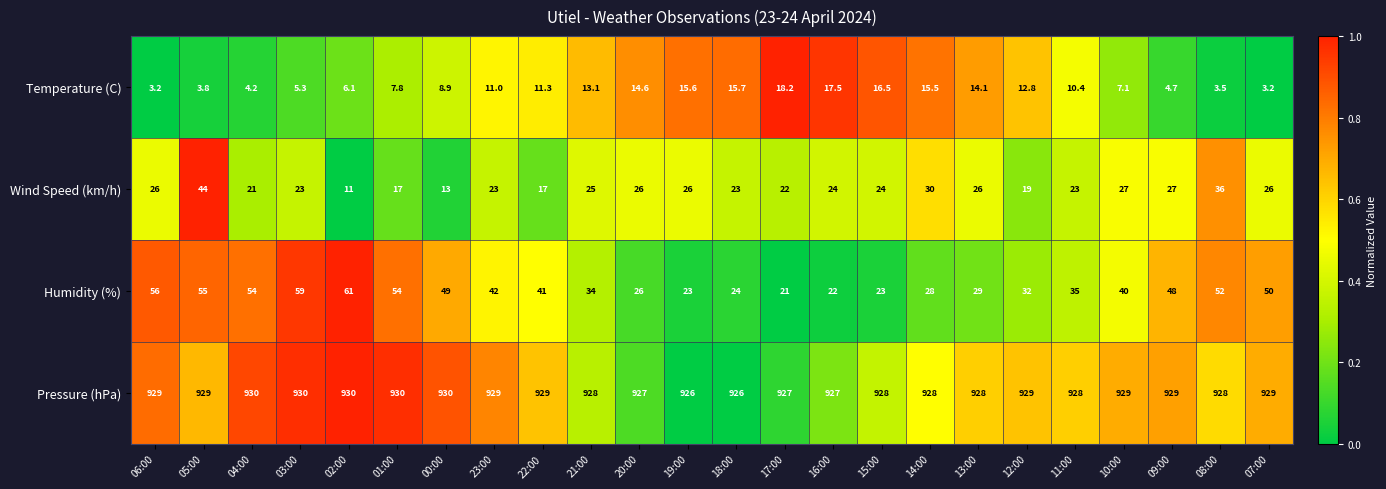

What is the total value across all series at 02:00?

1008.1